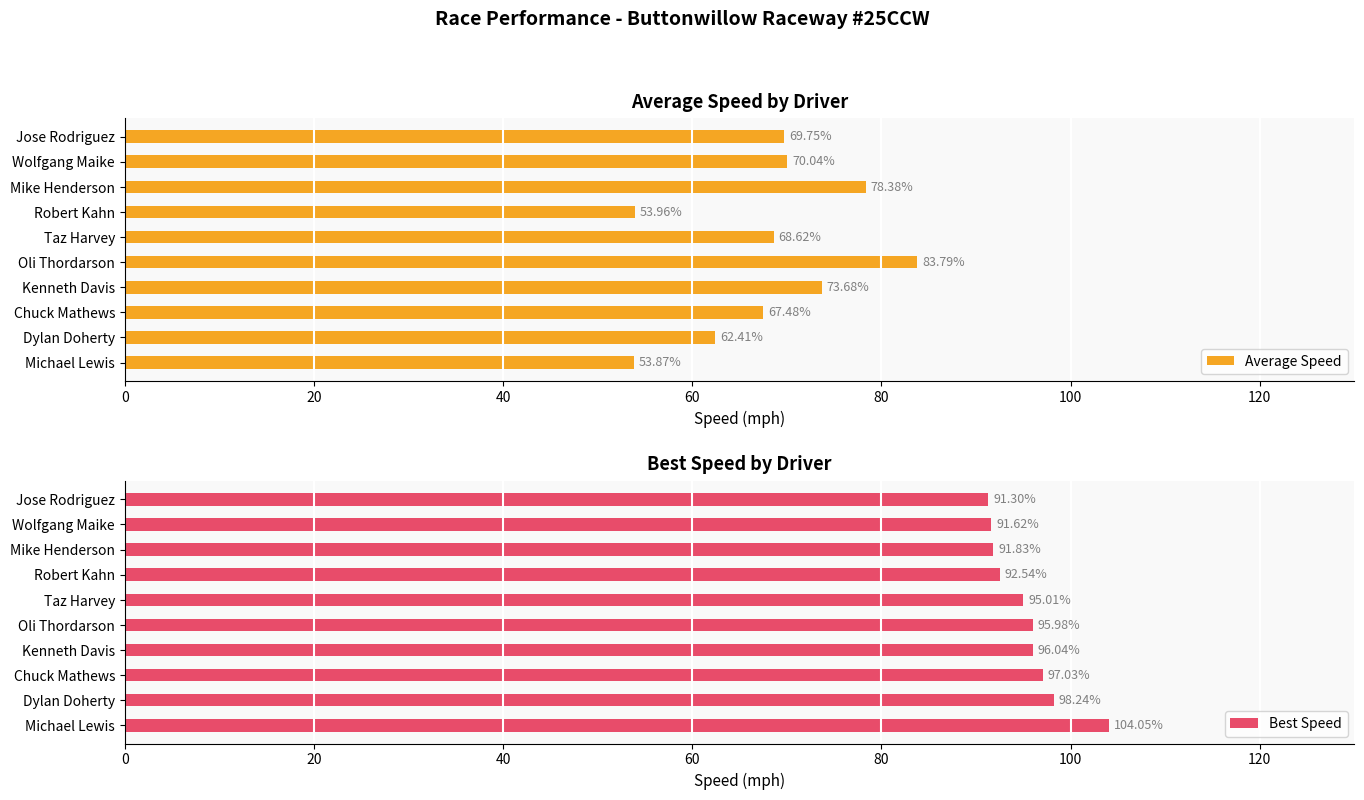

What is the smallest value displayed?

53.9